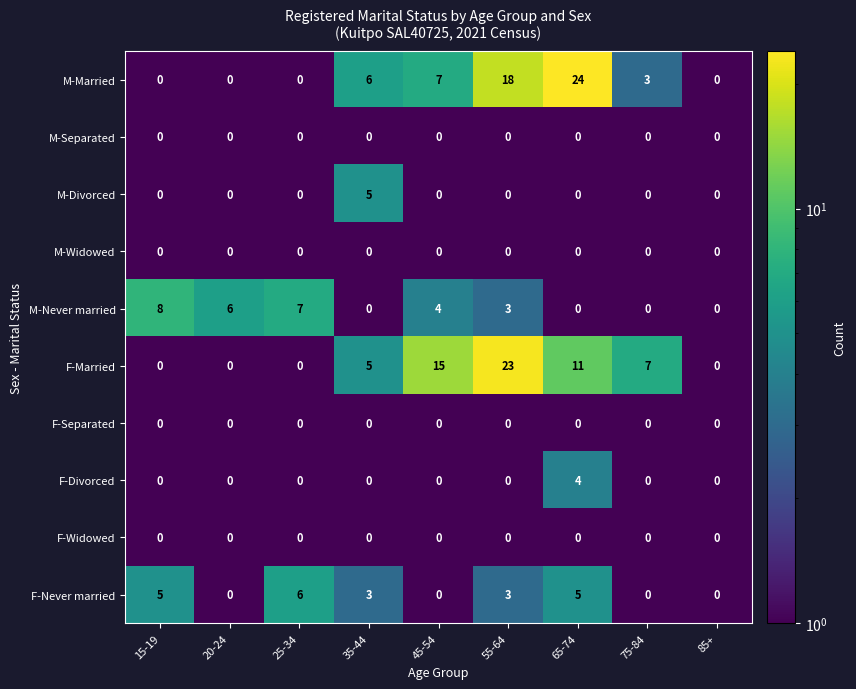

What is the sum of the F-Never married values at 45-54 and 55-64?

3